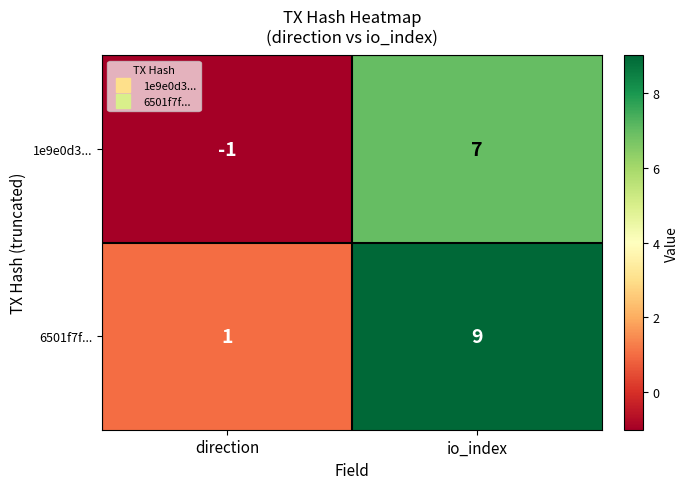

True or false: 6501f7f... has a value of 1 at direction.

True